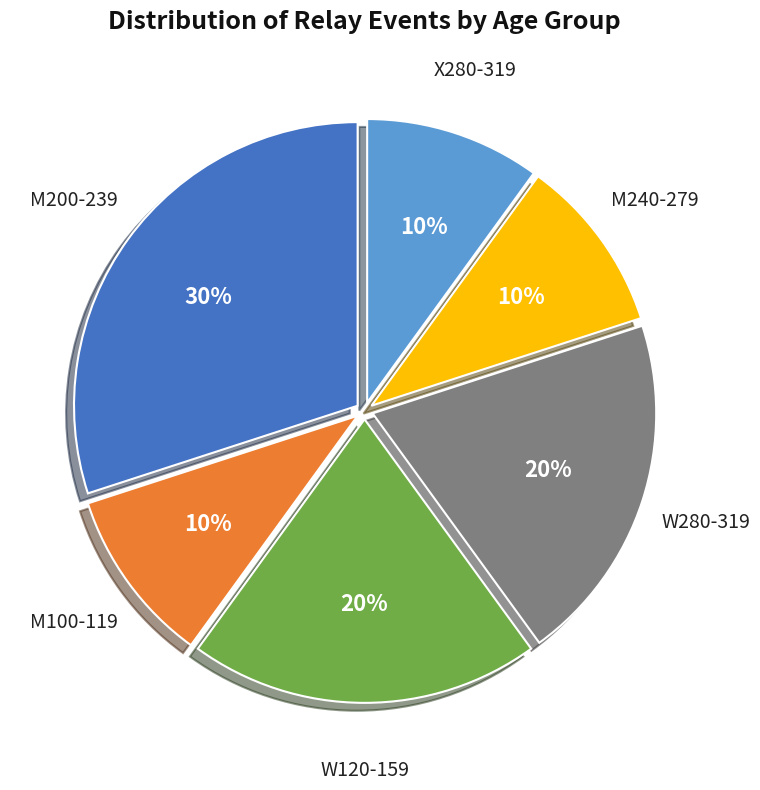

To the nearest percent, what is the average slice percentage?

17%